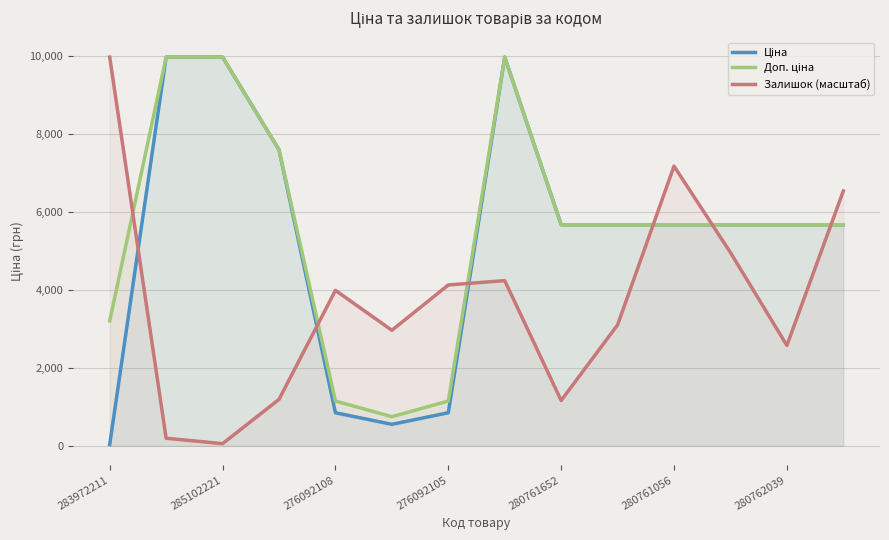

What are all the series names shown in the legend?

Ціна, Доп. ціна, Залишок (масштаб)